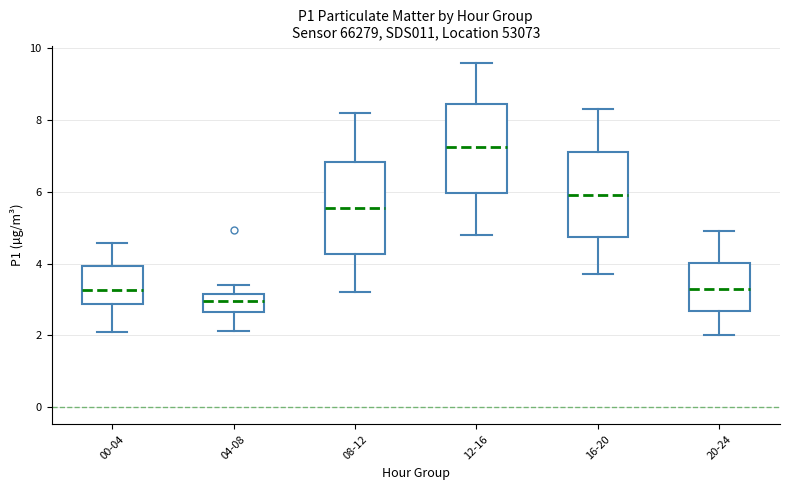

Where does the median line of the box for 20-24 sit on the y-axis? The values are not printed on the chart, so give them approximately, as read against the axis.

3.4